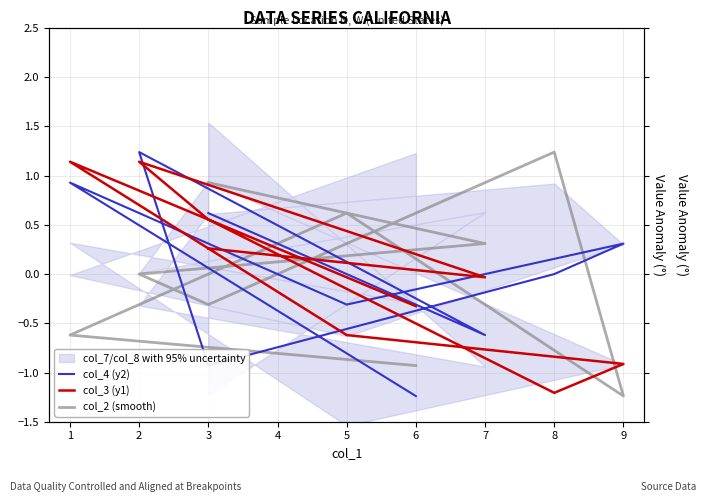

True or false: col_4 (y2) has a value of 0.0 at 8.

True